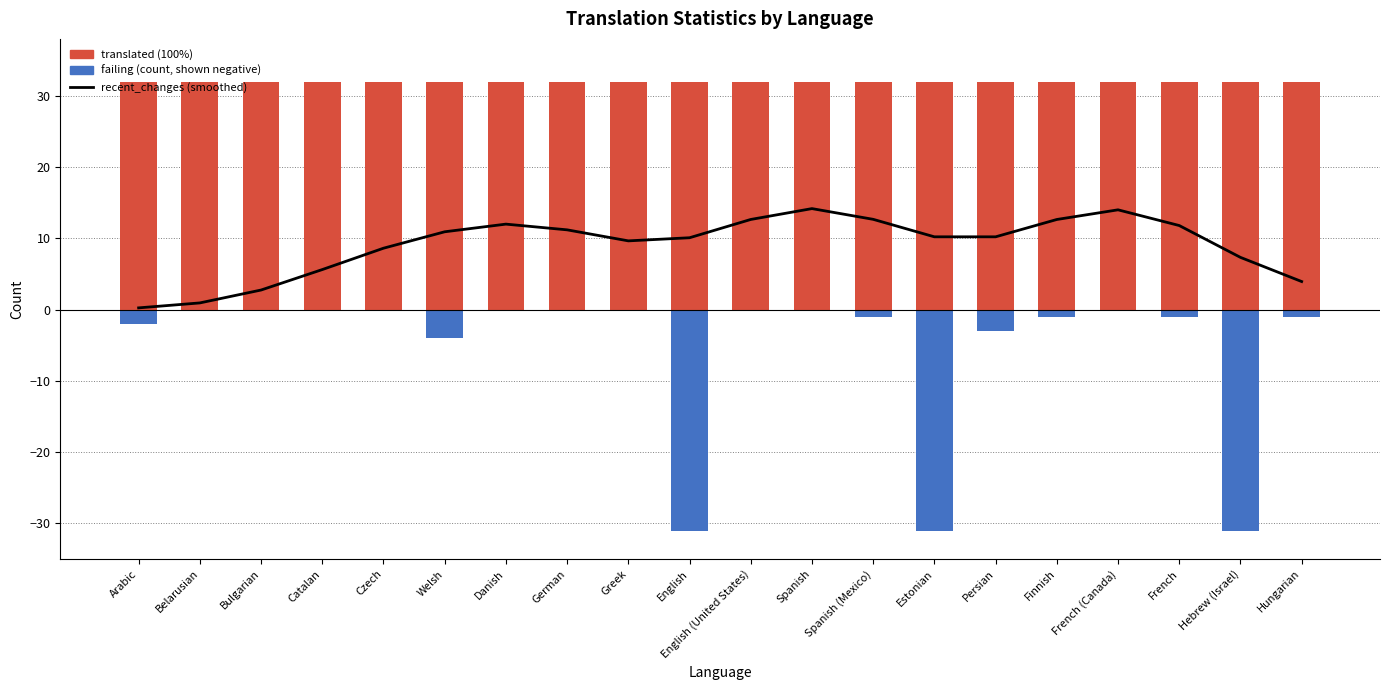

What is the label of the 4th bar from the left?

Catalan